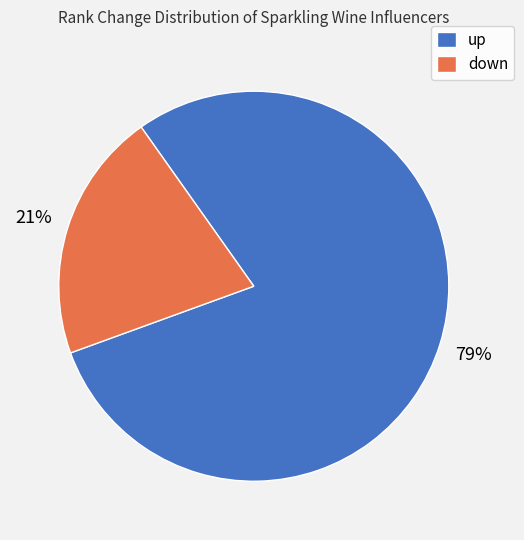

What is the ratio of the value at down to the value at up?

0.3